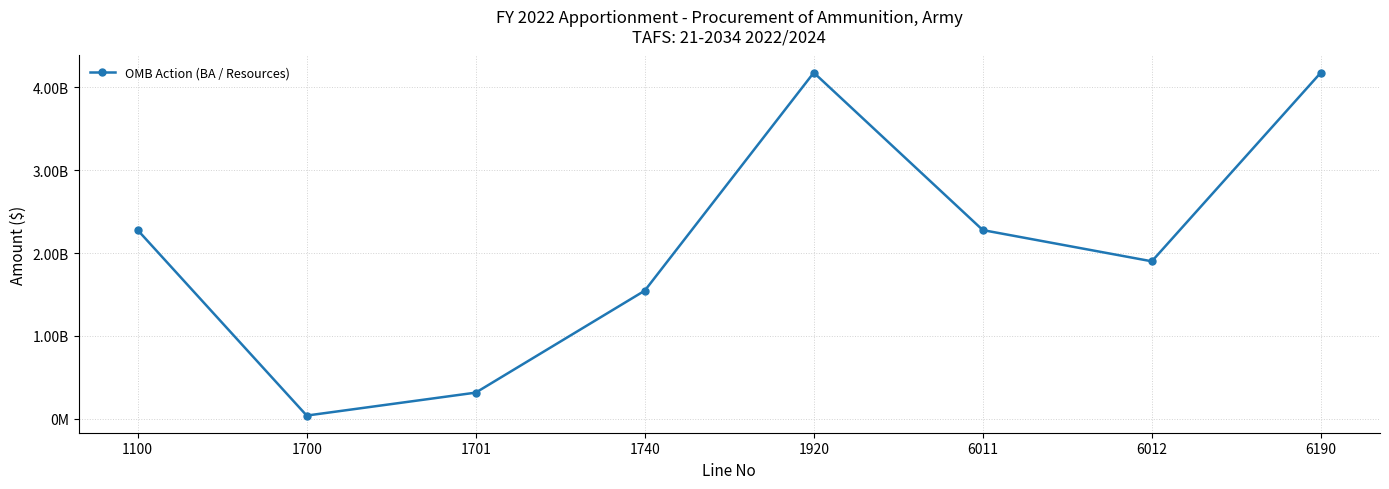

Is this an area chart (filled region under the line)?

No